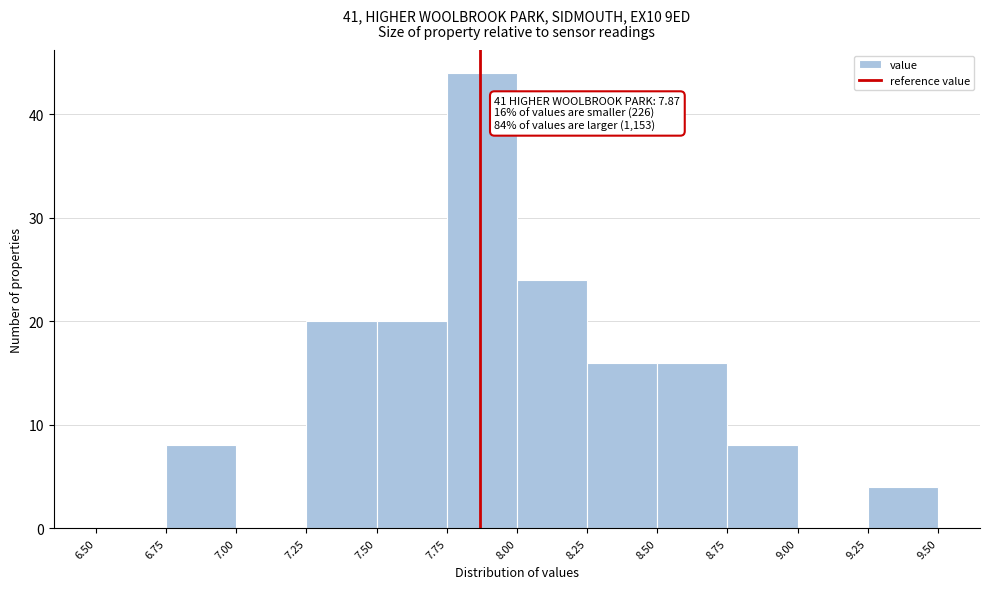

Which range on the x-axis has the tallest bar?

7.75 to 8.00